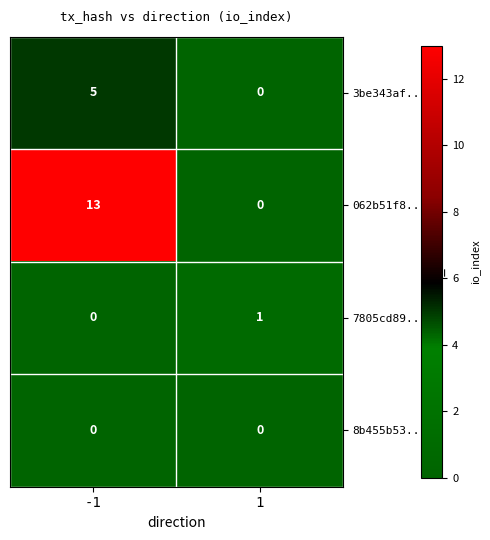

Between -1 and 1, which series saw the biggest shift?

062b51f8...